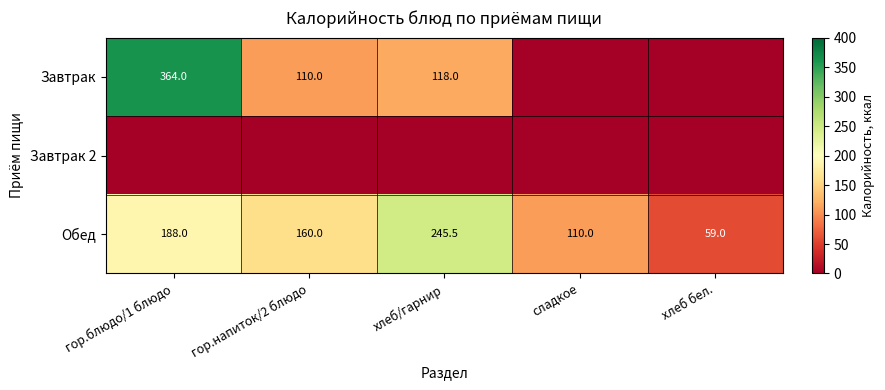

What is the sum of all Обед values?

762.5